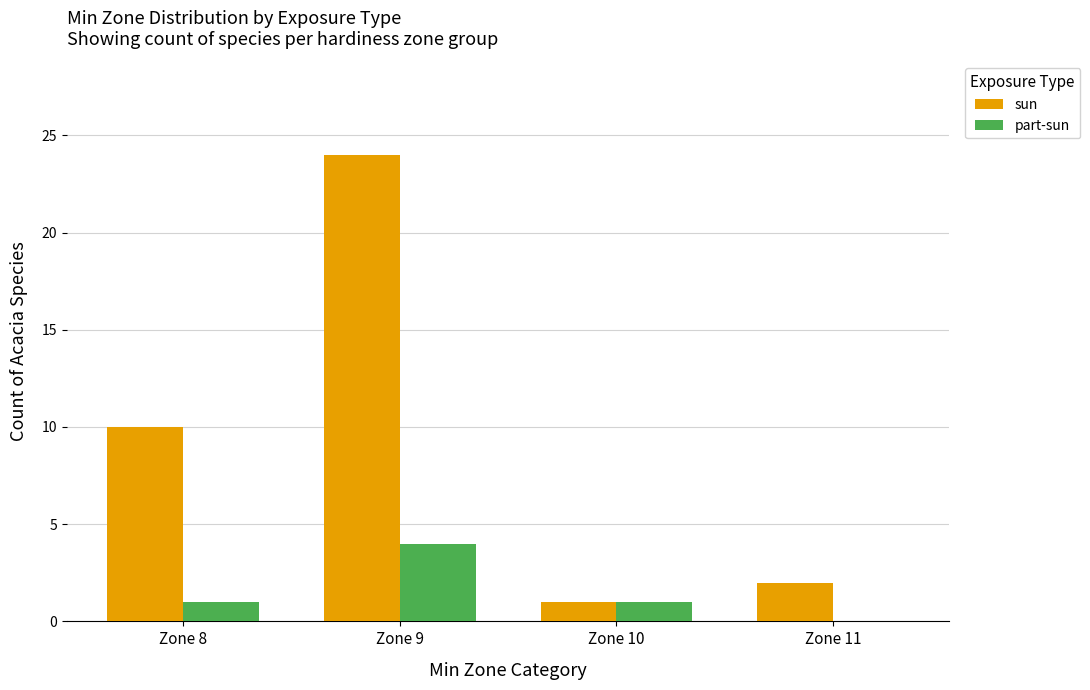

What is the sum of all sun values?

37